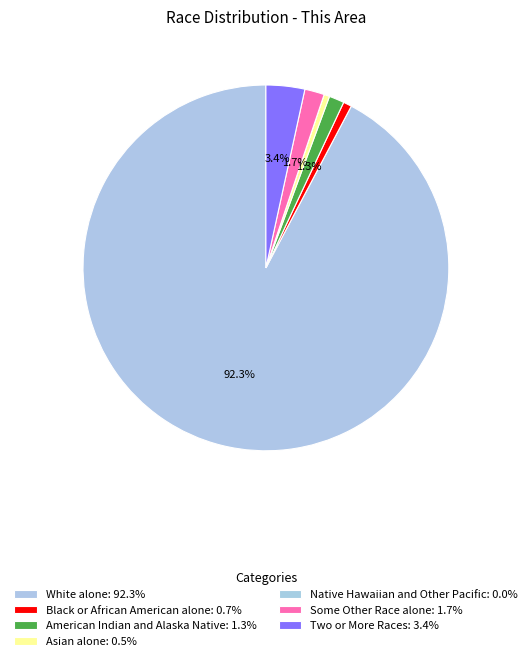

Between Native Hawaiian and Other Pacific and Black or African American alone, which is larger?

Black or African American alone